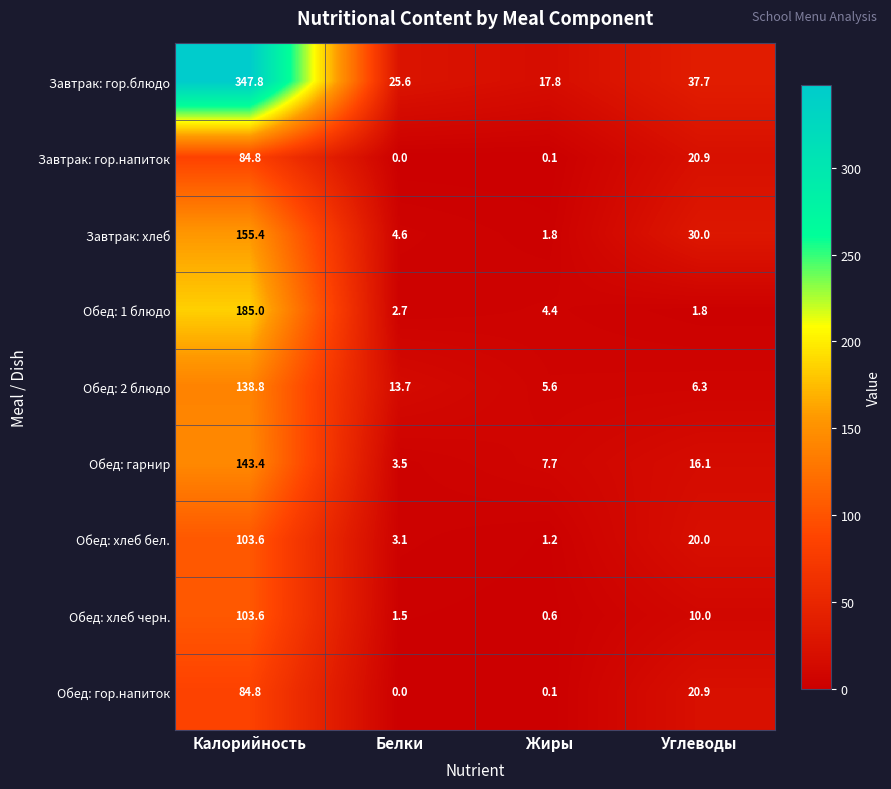

Which series has the largest total across all categories?

Завтрак: гор.блюдо